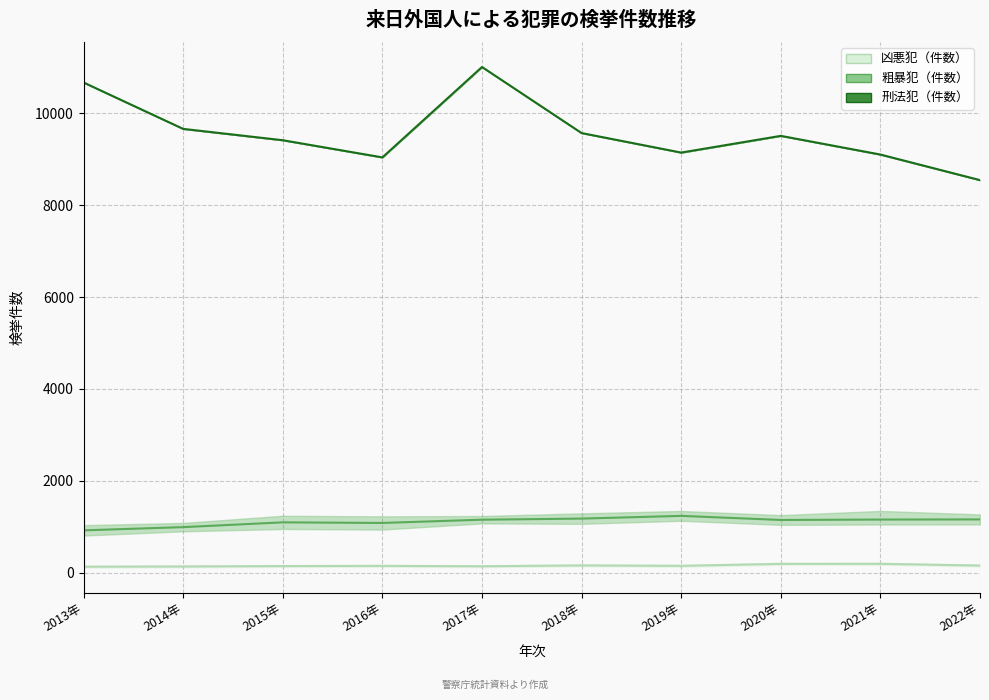

What is the difference between the second highest and minimum values in the 粗暴犯（件数） series?

256